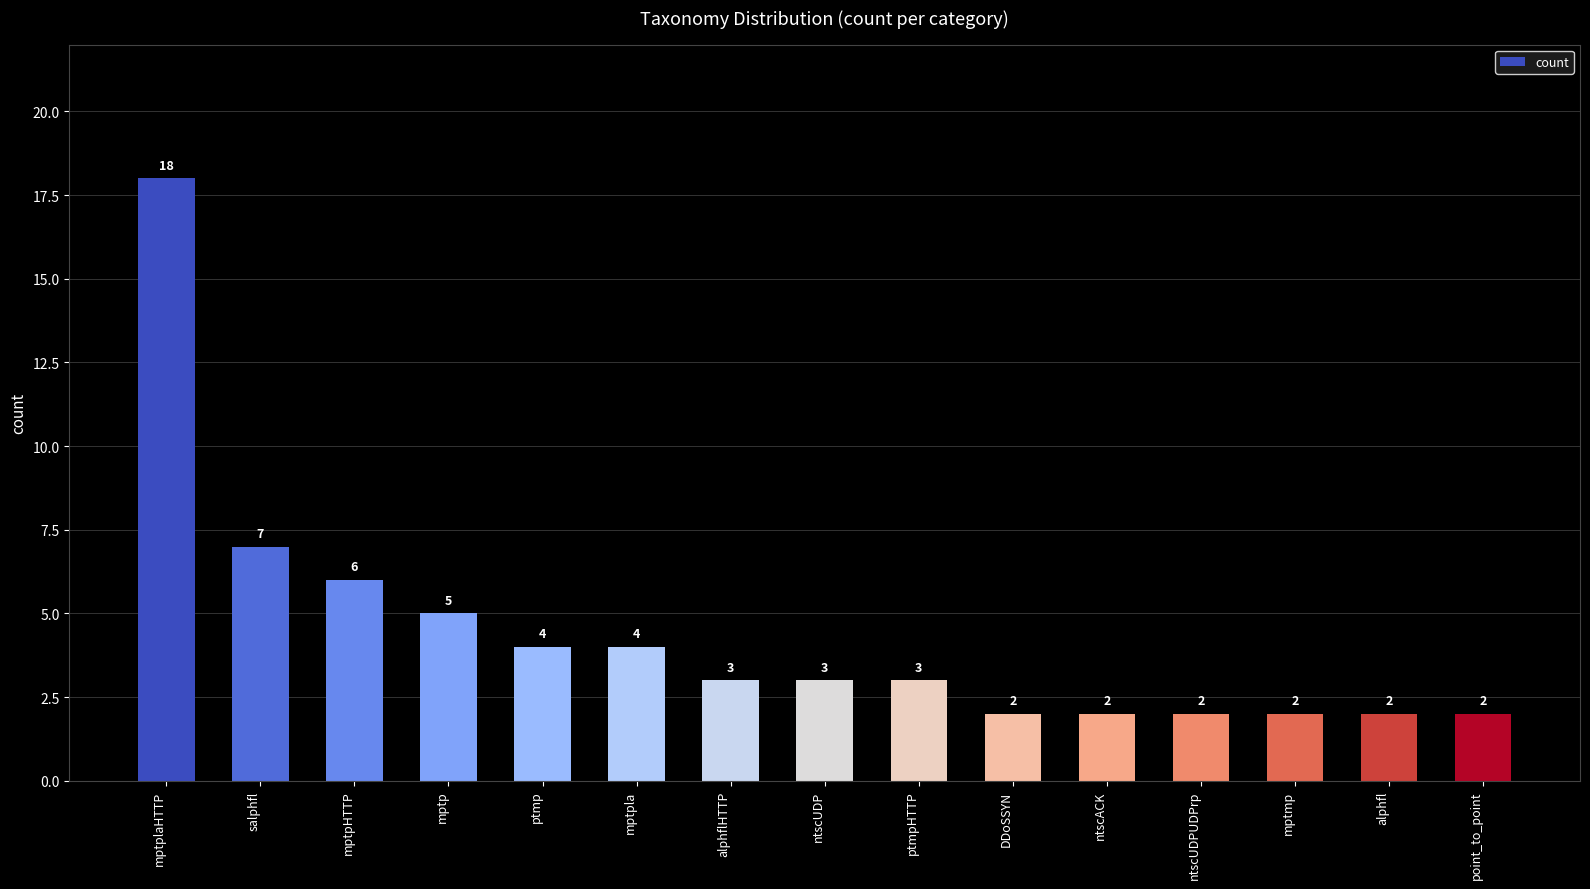

Where is the data nearest to the value 10?

salphfl